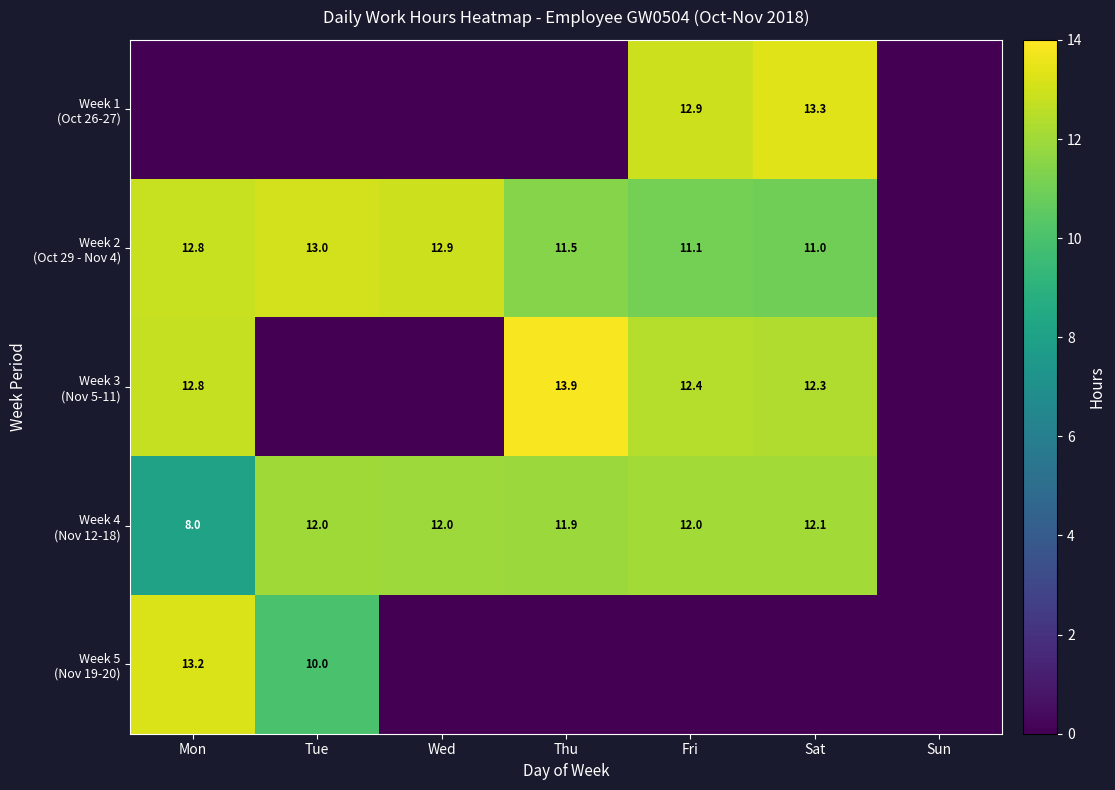

Where does the Week 3 (Nov 5-11) series first go above 12?

Mon